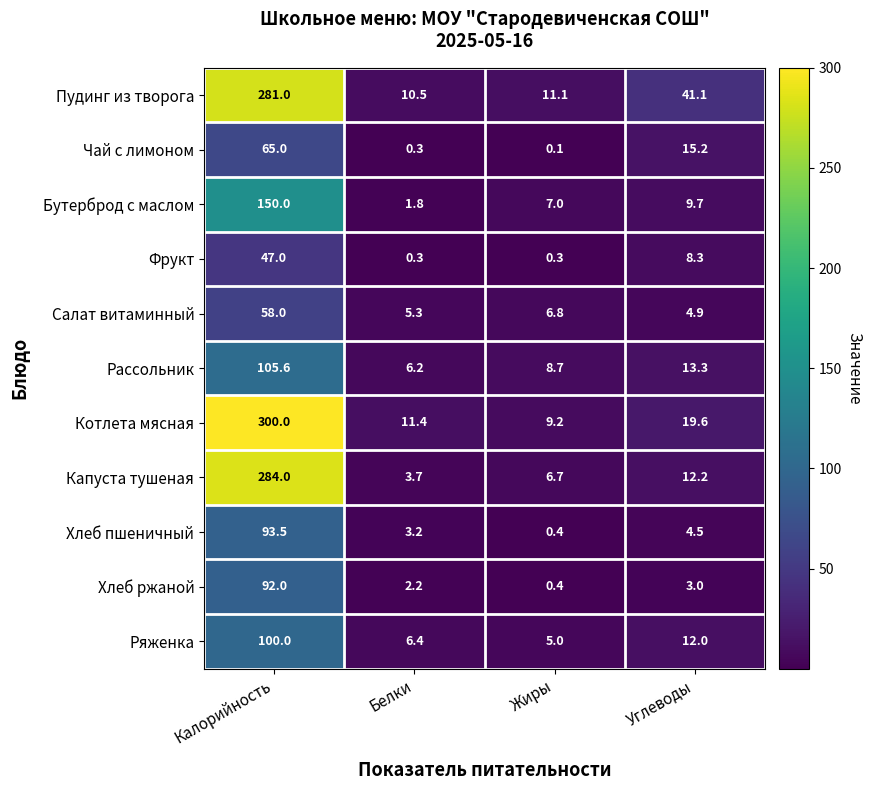

The value of Капуста тушеная at Калорийность is 284.0. True or false?

True